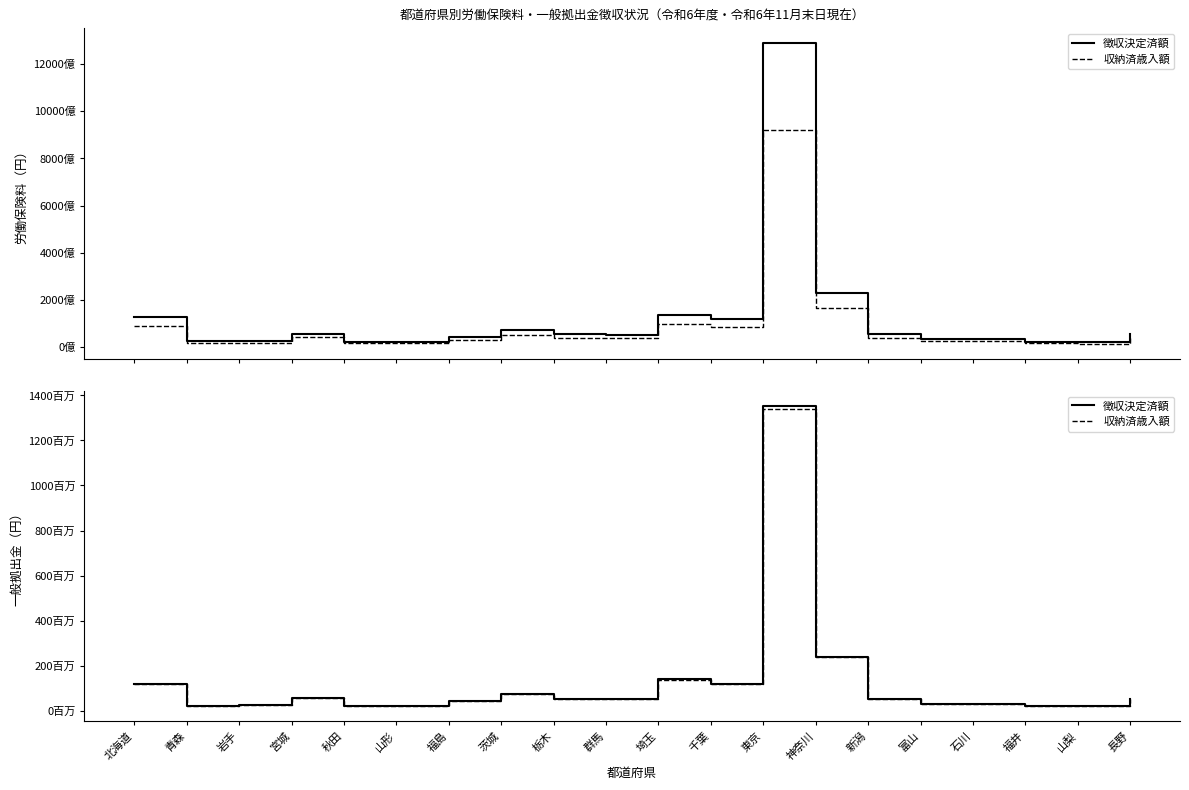

True or false: 徴収決定済額 and 収納済歳入額 intersect in this chart.

False